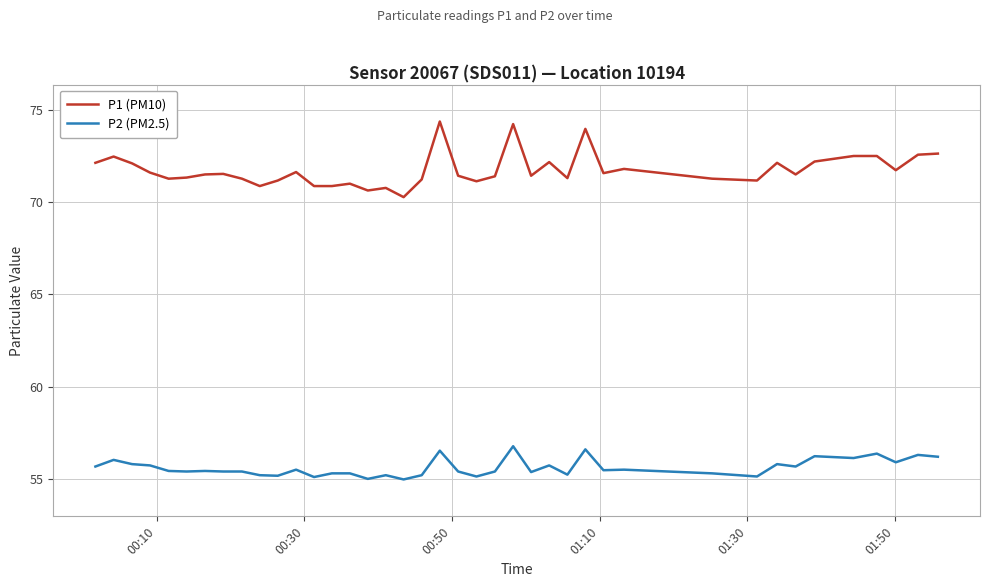

What is the minimum value for P2 (PM2.5)?

55.0